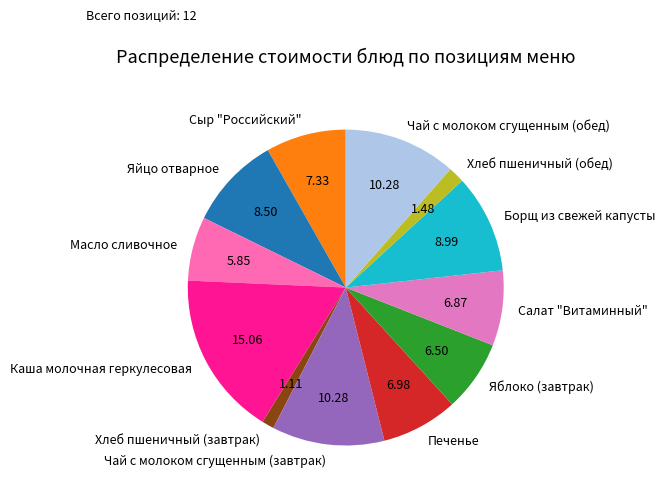

Which has a higher value, Сыр "Российский" or Каша молочная геркулесовая?

Каша молочная геркулесовая